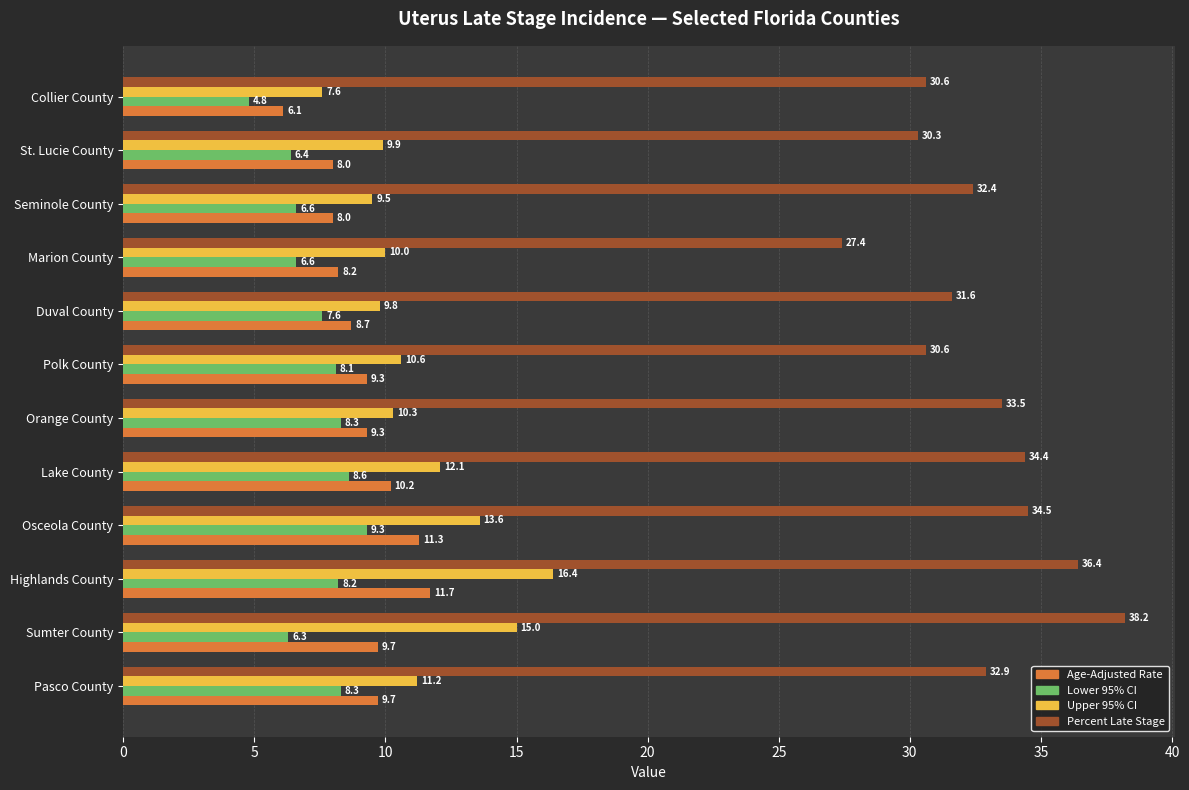

At which category is the sum across all series the highest?

Highlands County